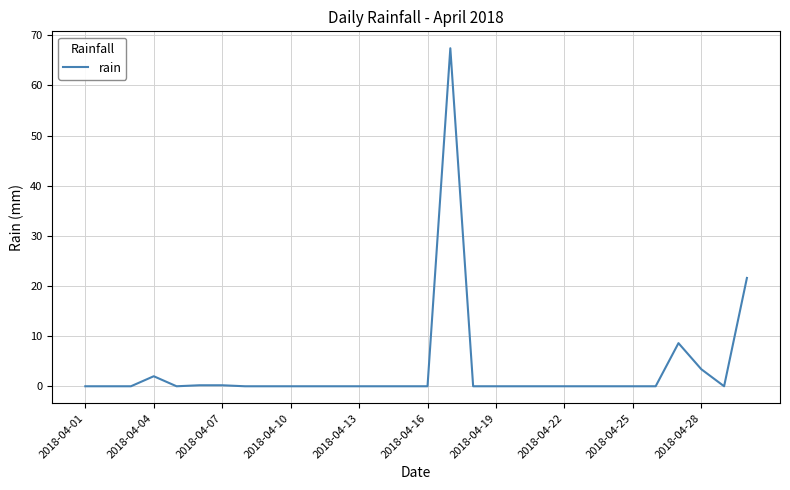

What is the difference between the maximum and minimum values?

67.4